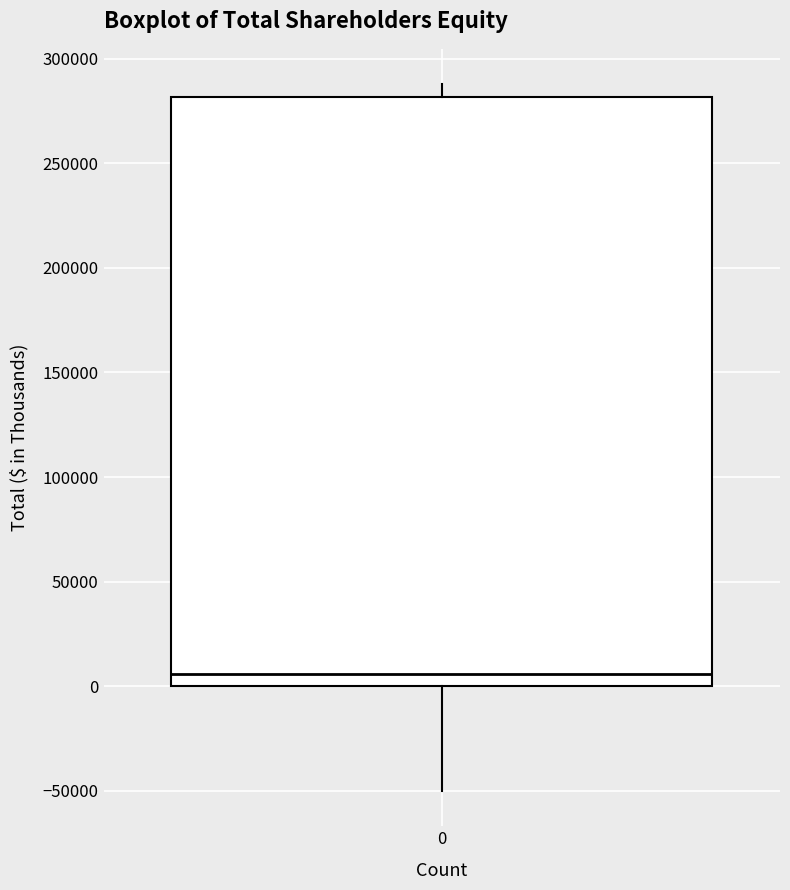

Transcribe this box plot: give where the median line is, the range the box spans, and where the two whiskers end, as read against the y-axis. The values are not printed on the chart, so give them approximately, as read against the axis.

median 5000, box 0 to 280000, whiskers -50000 to 290000